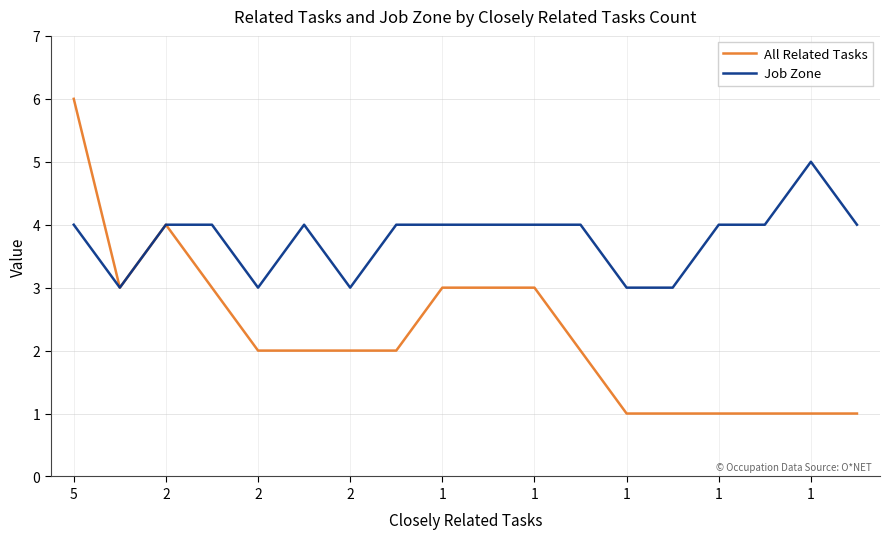

What is the maximum value for Job Zone?

5